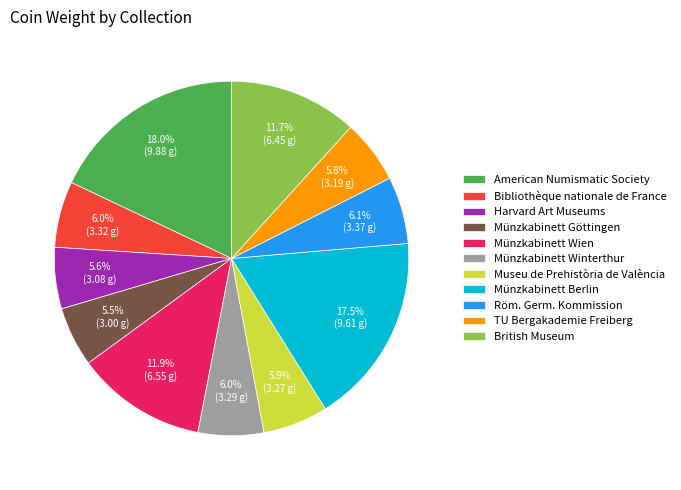

The Münzkabinett Berlin slice represents 26% of the pie. True or false?

False